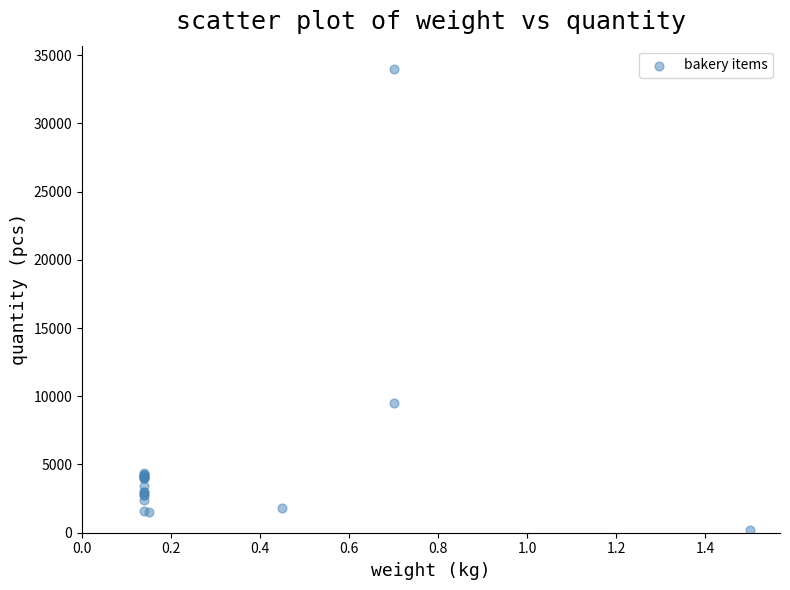

What Y value in the scatter plot is closest to 17100?

9500